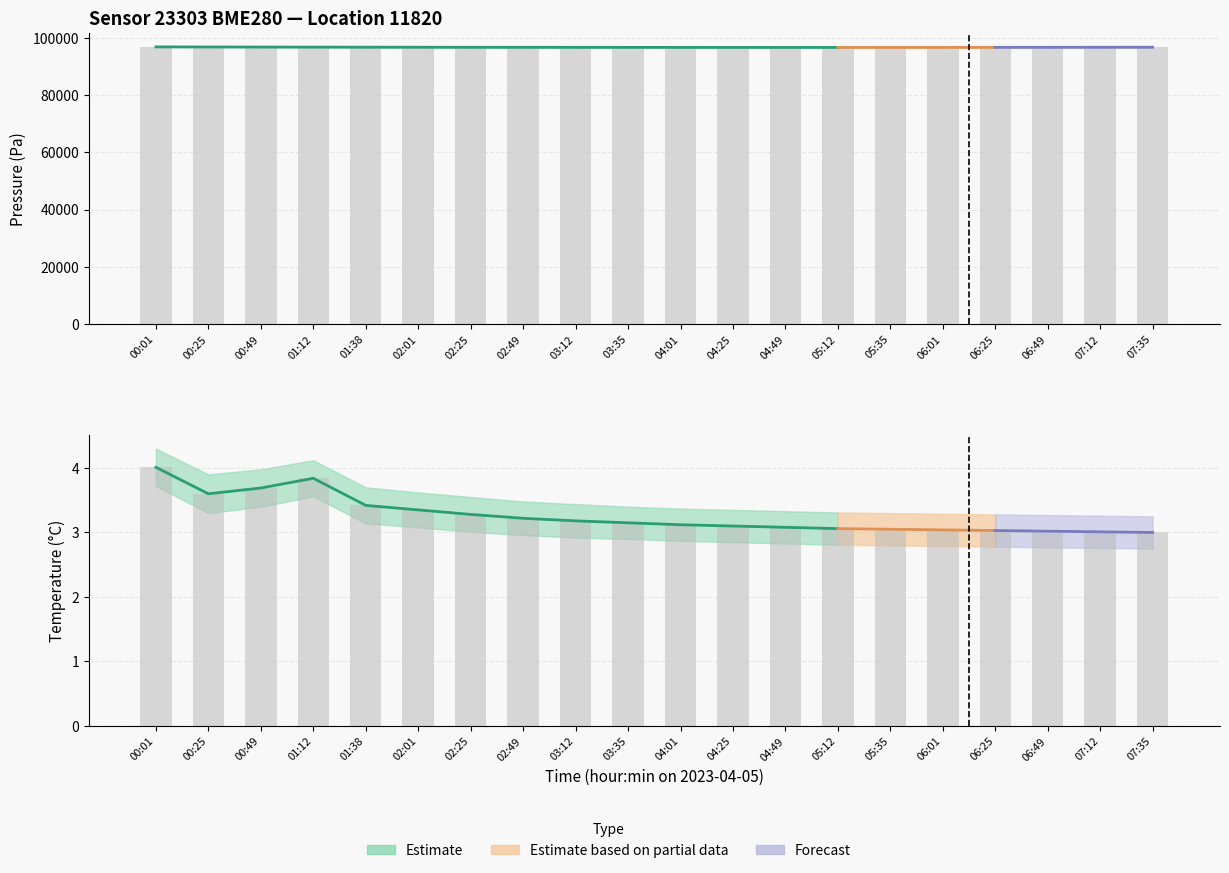

What is the difference between the maximum and minimum values in the temperature_lower series?

1.0